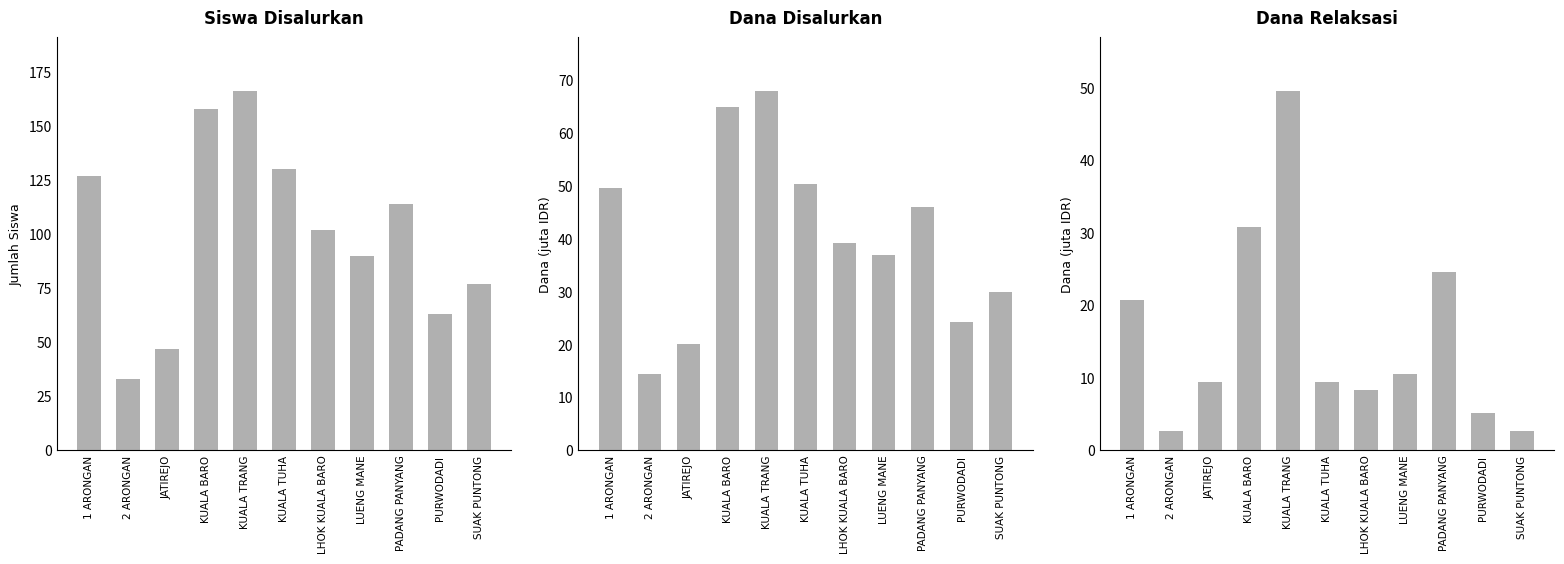

What are all the series names shown in the legend?

Siswa Disalurkan, Dana Disalurkan, Dana Relaksasi